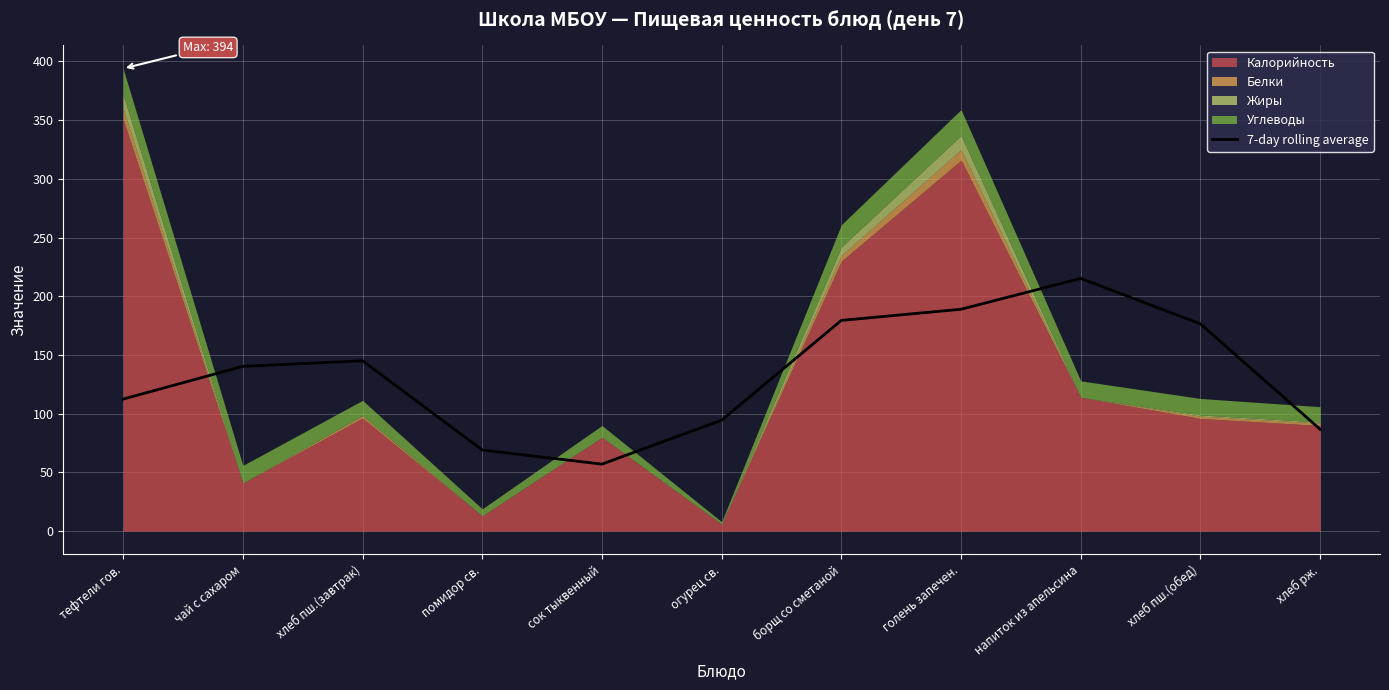

The chart shows a value of 26.6 at помидор св.. True or false?

False